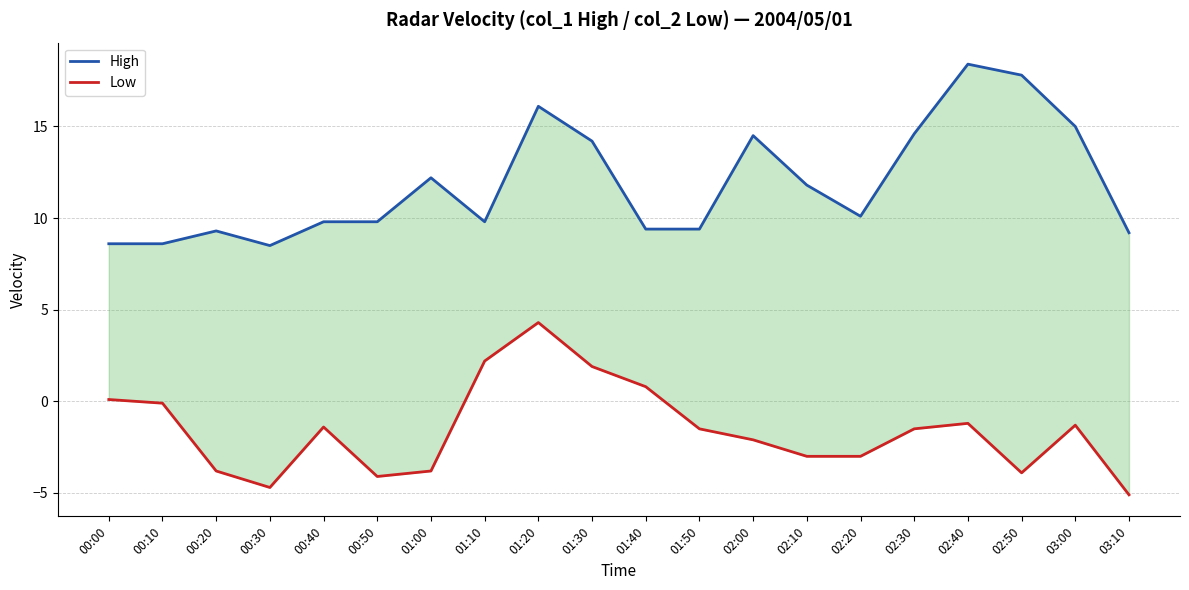

Does the chart display data point markers on the line(s)?

No